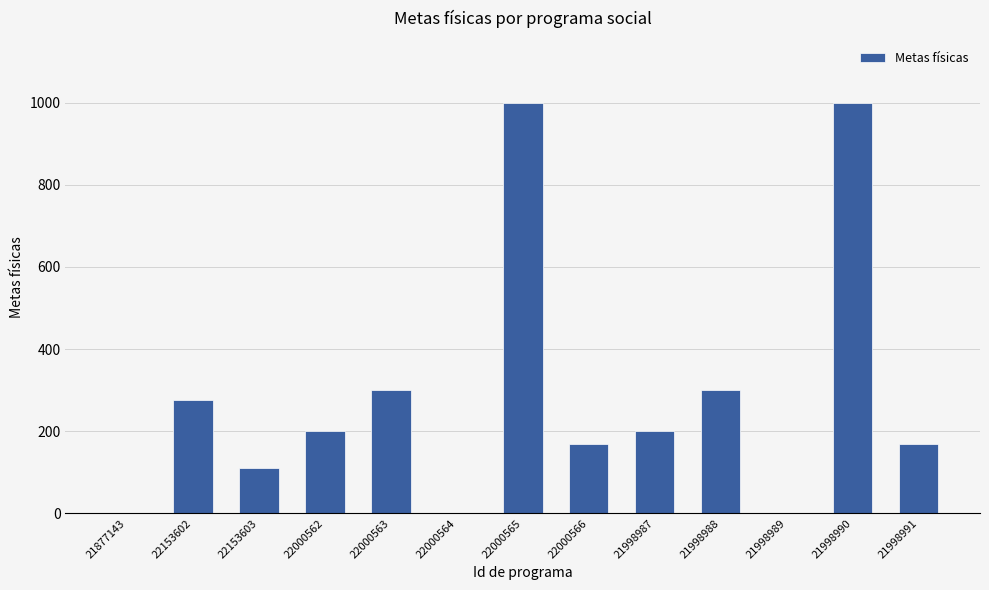

Which has a higher value, 22153602 or 21998988?

21998988